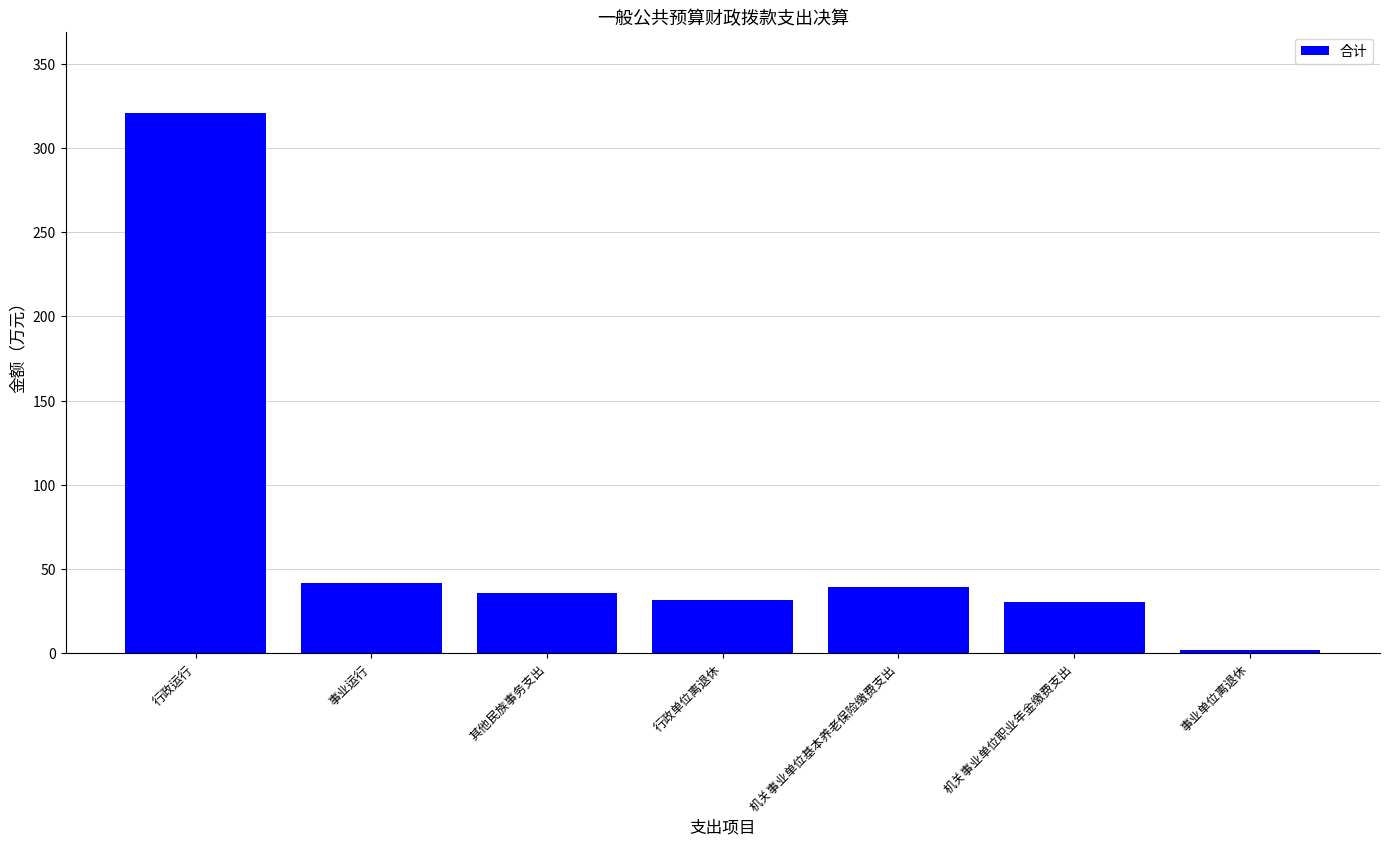

What is the label of the 4th bar from the left?

行政单位离退休